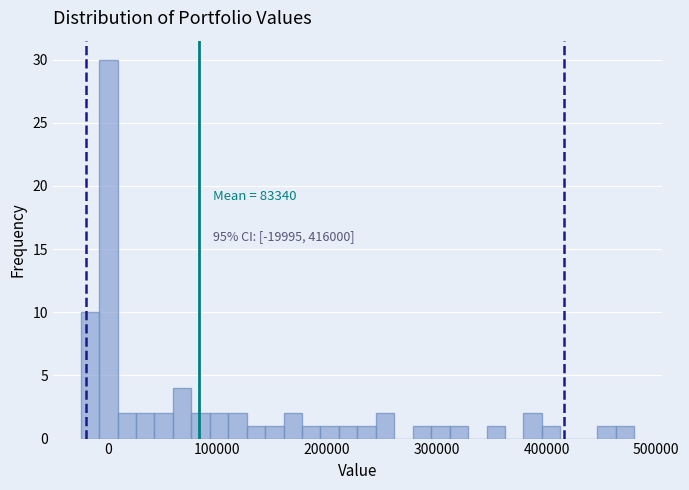

Read against the x-axis, roughly where is the centre of the tallest bar?

0